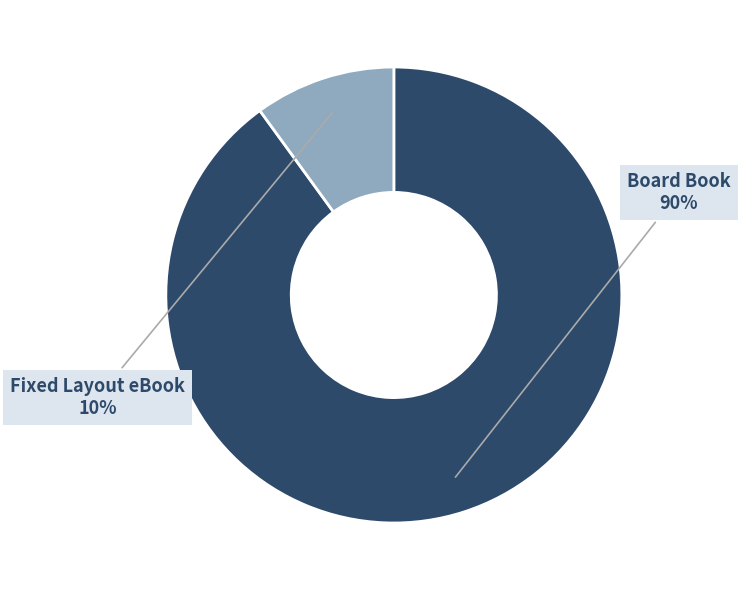

Combined, do Board Book and Fixed Layout eBook account for over 50%?

Yes